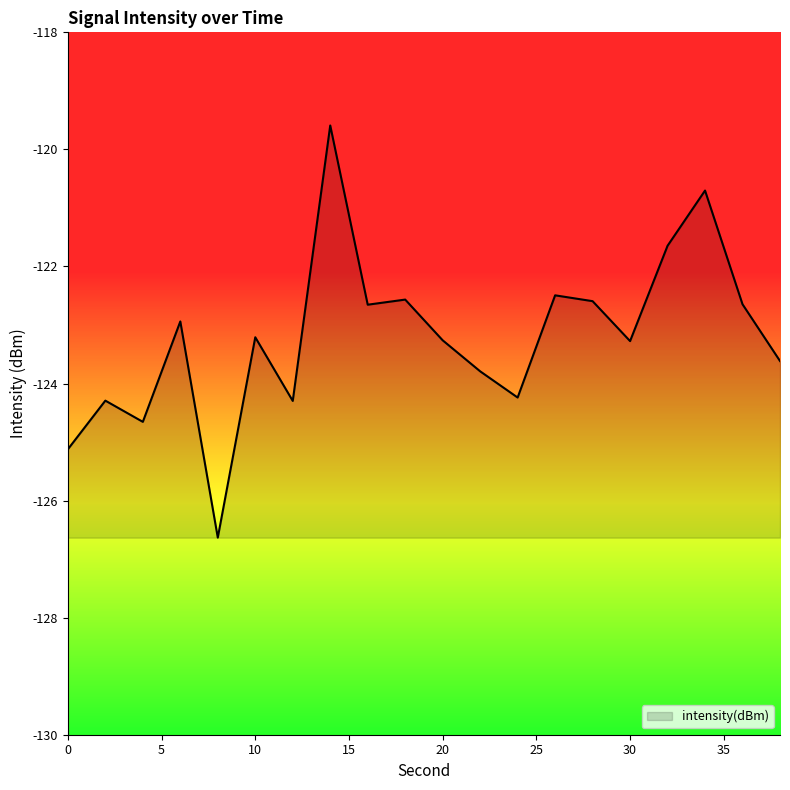

What is the greatest value displayed?

-119.6